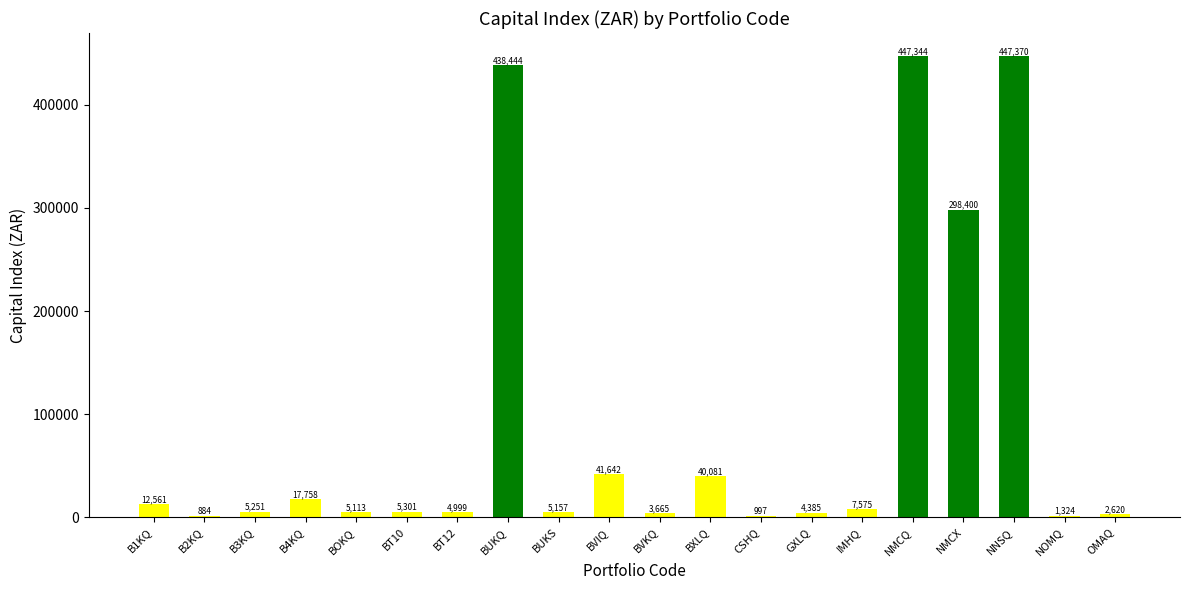

The value at BUKS is 5157.0. True or false?

True